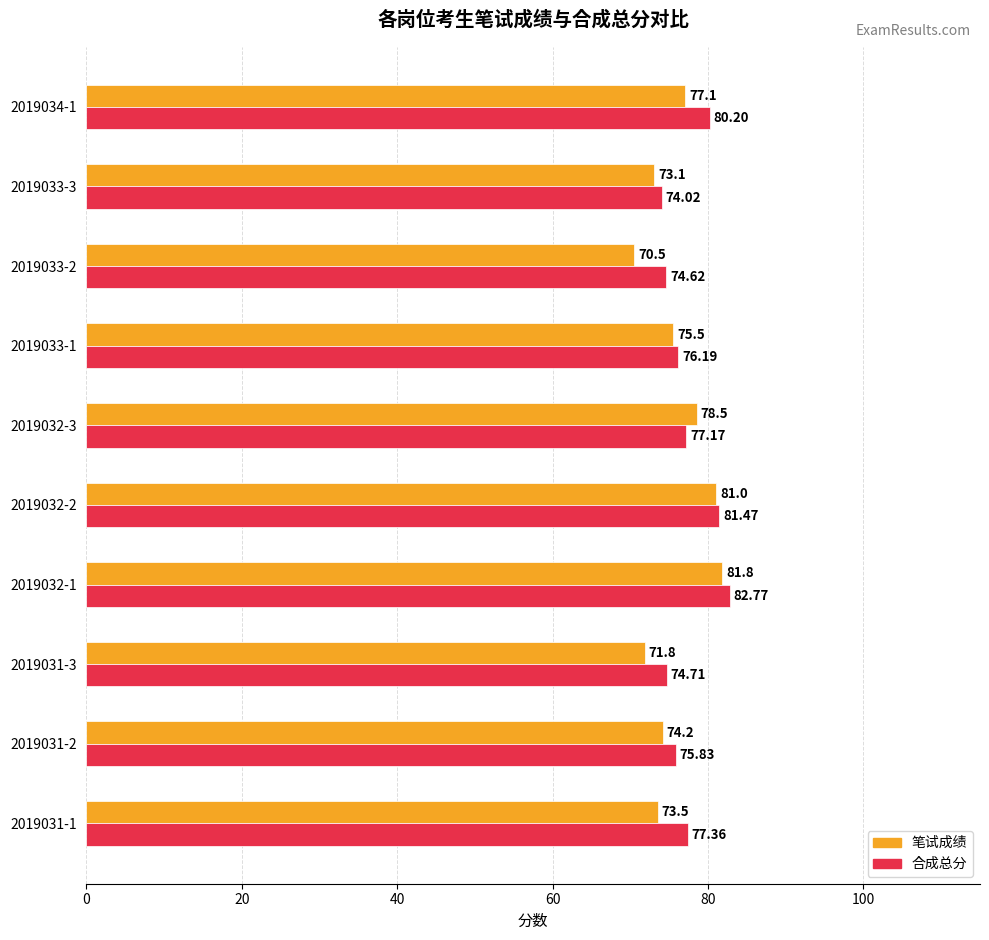

What is the highest value of the 合成总分 series?

82.8